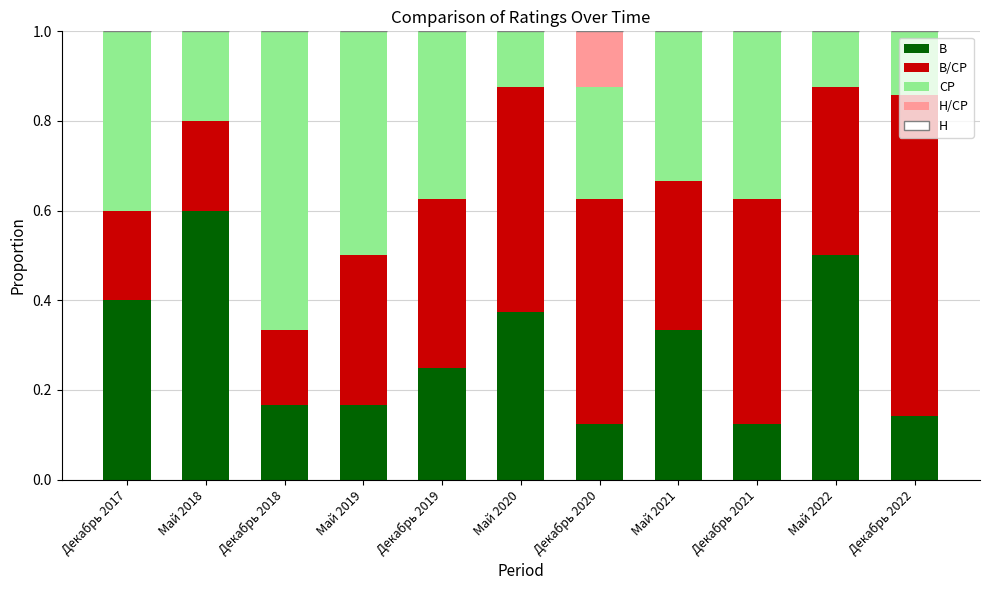

True or false: В has a value of 0.0 at Декабрь 2020.

False